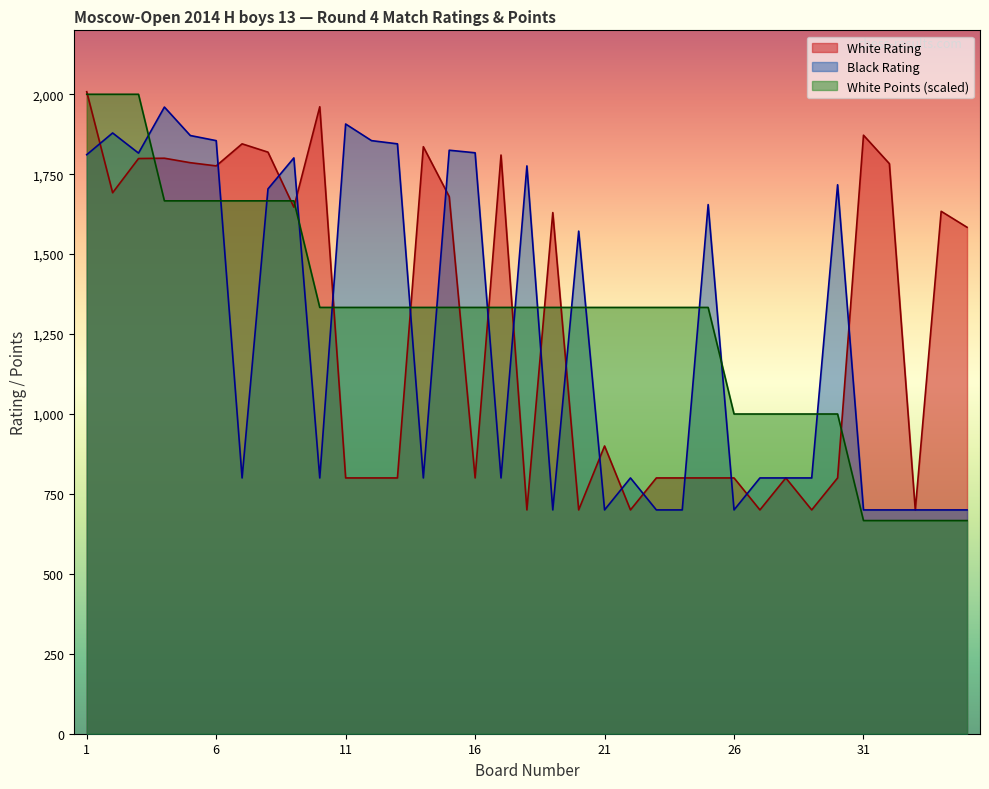

True or false: White Rating has a value of 1634.0 at 34.

True